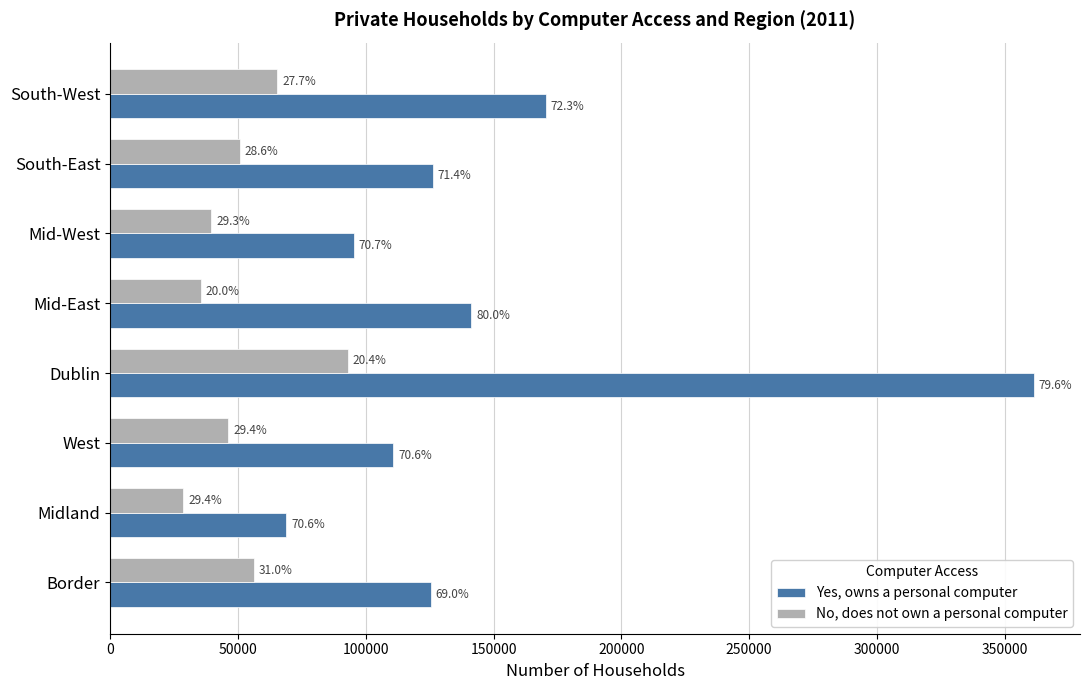

At how many categories does at least one series exceed 208703?

1